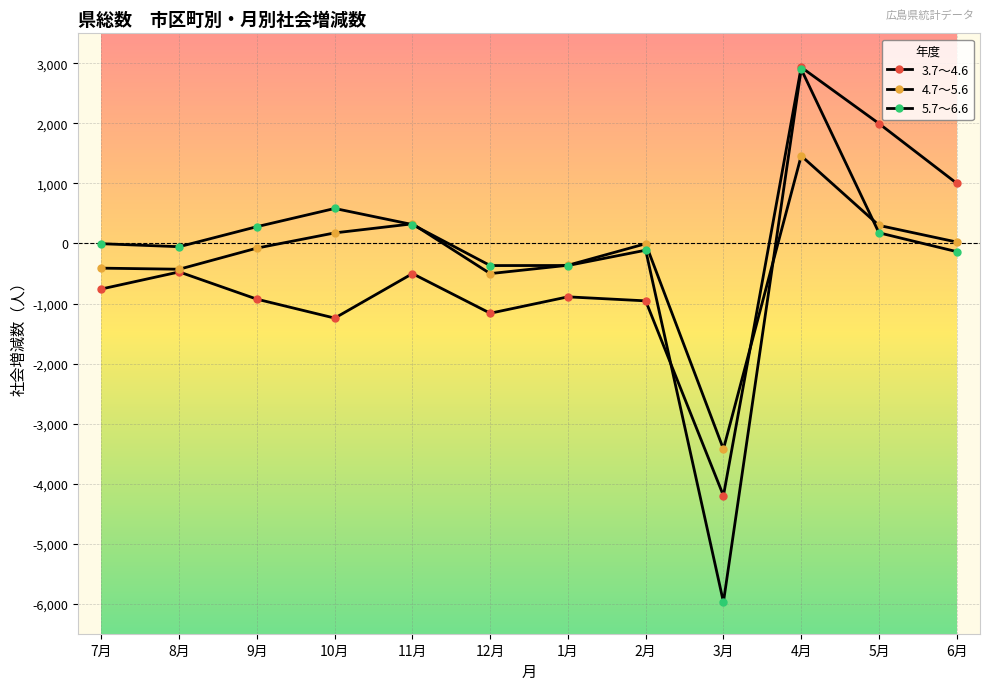

Count the number of data series in this chart.

3